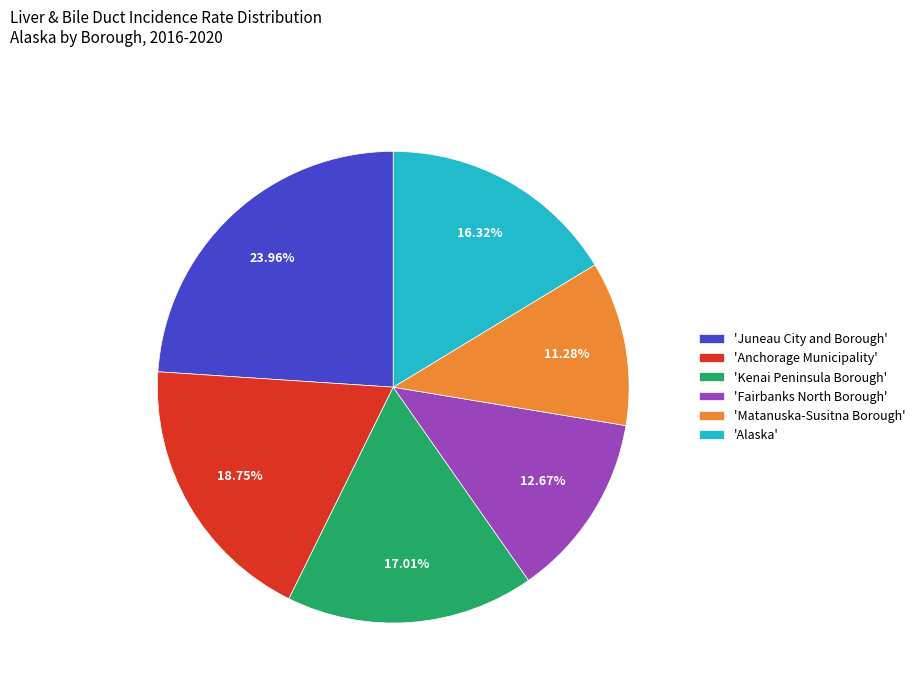

What is the smallest slice in the pie chart?

'Matanuska-Susitna Borough'